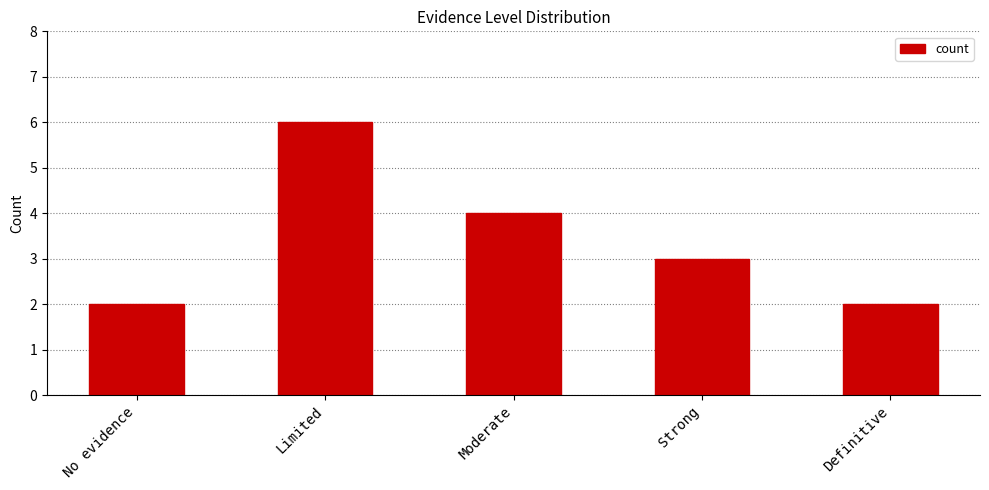

What is the value of the 3rd bar from the left?

4